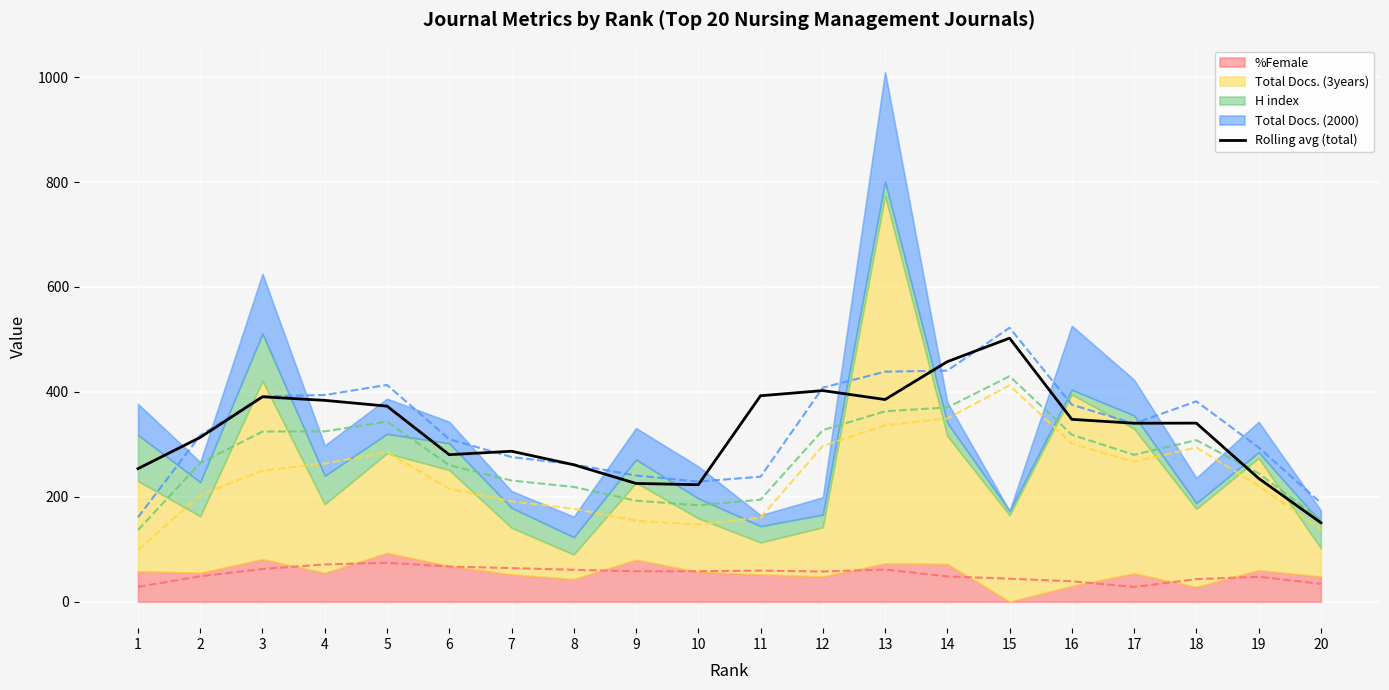

Reading right to left, what are all the values shown in this chart?

20=150.6	19=235.2	18=340.4	17=340.2	16=347.6	15=502.4	14=457.6	13=385.4	12=402.4	11=392.6	10=223.0	9=225.4	8=261.0	7=286.8	6=280.2	5=372.8	4=383.8	3=390.6	2=313.2	1=253.6